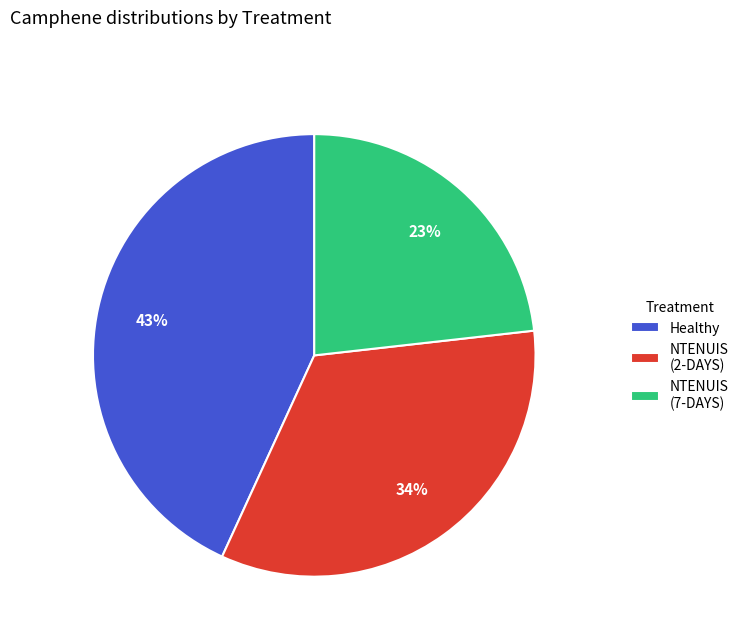

To the nearest percent, what is the difference between the largest and smallest slice percentages?

20%